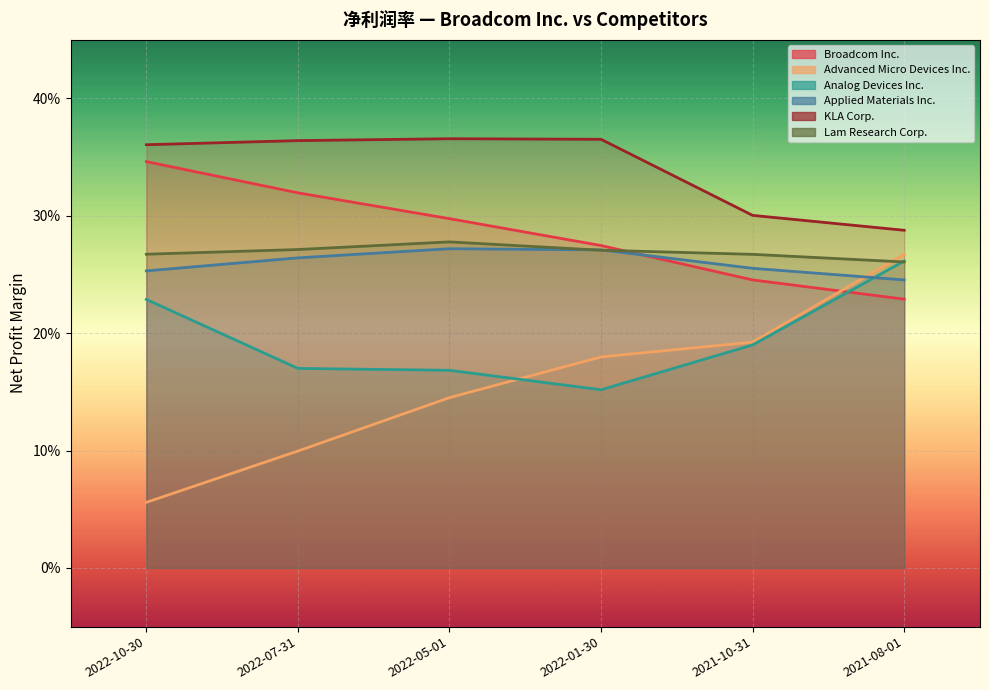

Rank the series by their maximum value, from lowest to highest.

Analog Devices Inc., Advanced Micro Devices Inc., Applied Materials Inc., Lam Research Corp., Broadcom Inc., KLA Corp.